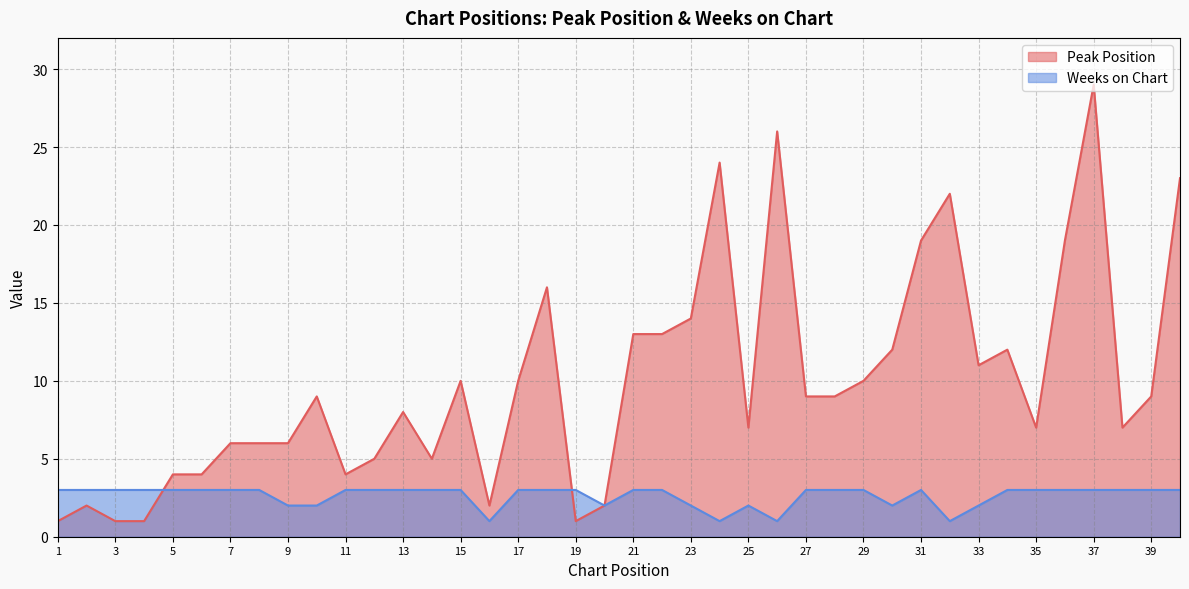

Reading right to left, what are all the values shown in this chart?

Peak Position: 40=23	39=9	38=7	37=29	36=19	35=7	34=12	33=11	32=22	31=19	30=12	29=10	28=9	27=9	26=26	25=7	24=24	23=14	22=13	21=13	20=2	19=1	18=16	17=10	16=2	15=10	14=5	13=8	12=5	11=4	10=9	9=6	8=6	7=6	6=4	5=4	4=1	3=1	2=2	1=1
Weeks on Chart: 40=3	39=3	38=3	37=3	36=3	35=3	34=3	33=2	32=1	31=3	30=2	29=3	28=3	27=3	26=1	25=2	24=1	23=2	22=3	21=3	20=2	19=3	18=3	17=3	16=1	15=3	14=3	13=3	12=3	11=3	10=2	9=2	8=3	7=3	6=3	5=3	4=3	3=3	2=3	1=3